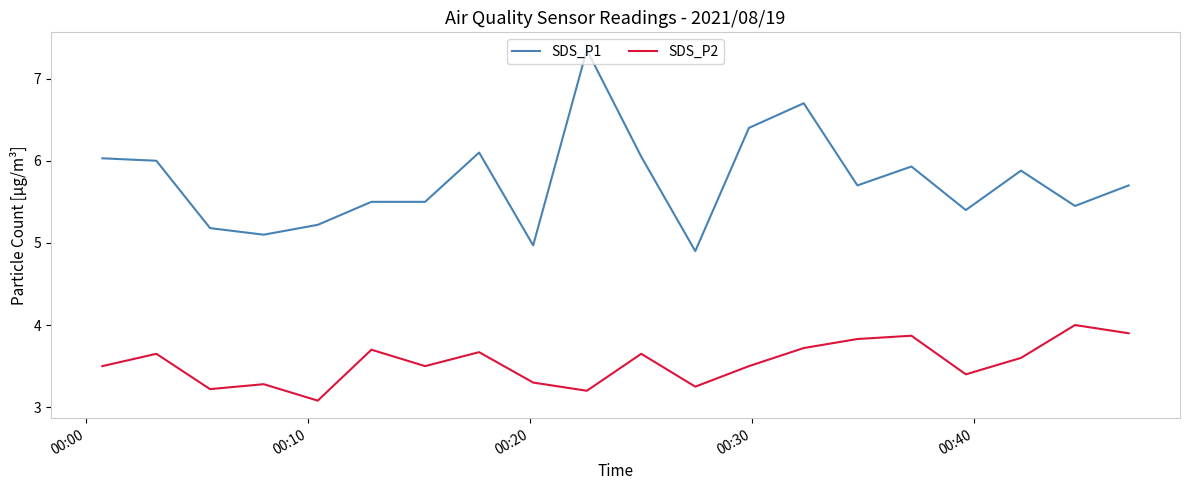

How many categories are shown in the chart?

20